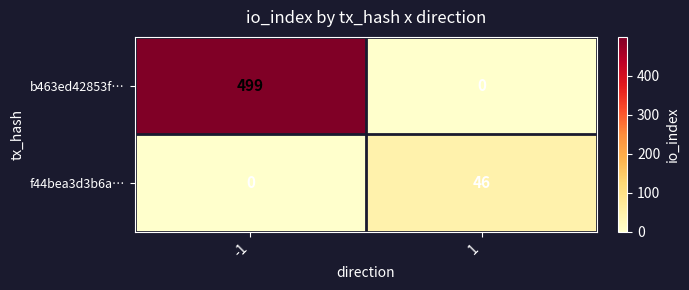

Rank the series by their average value, from lowest to highest.

f44bea3d3b6a…, b463ed42853f…